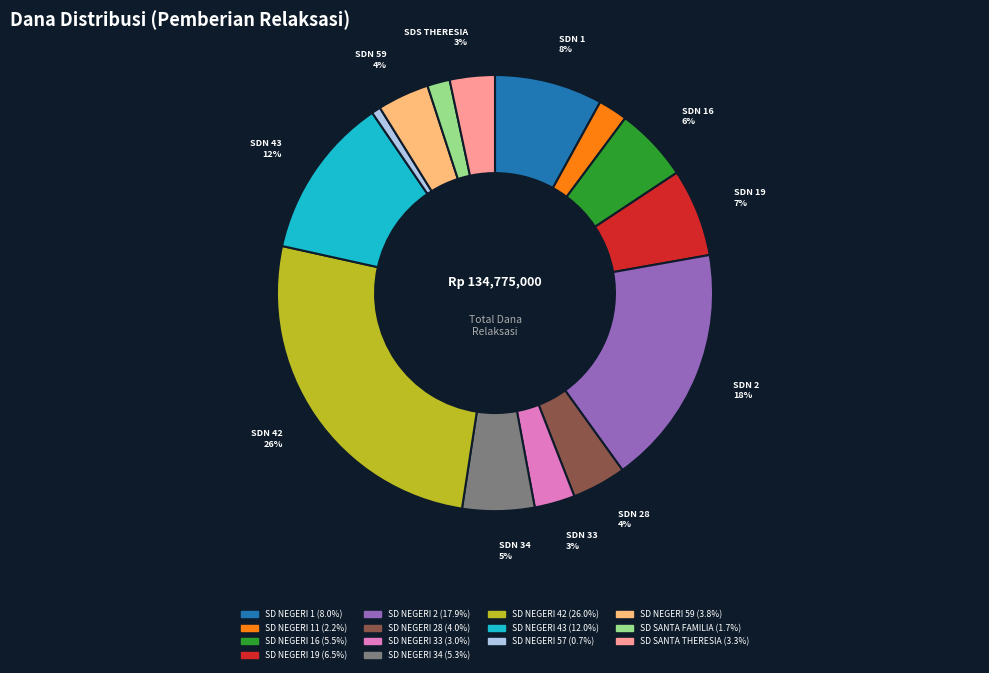

How many slices are in this pie chart?

14